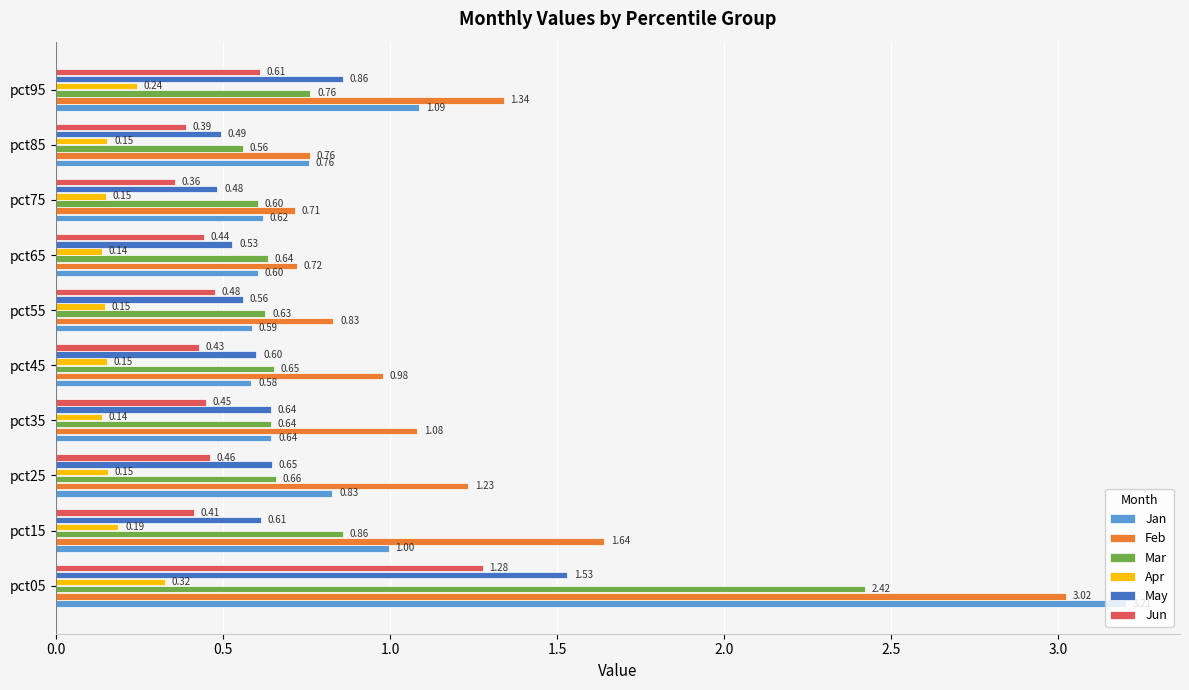

What is the difference between the maximum and second lowest values in the Mar series?

1.8